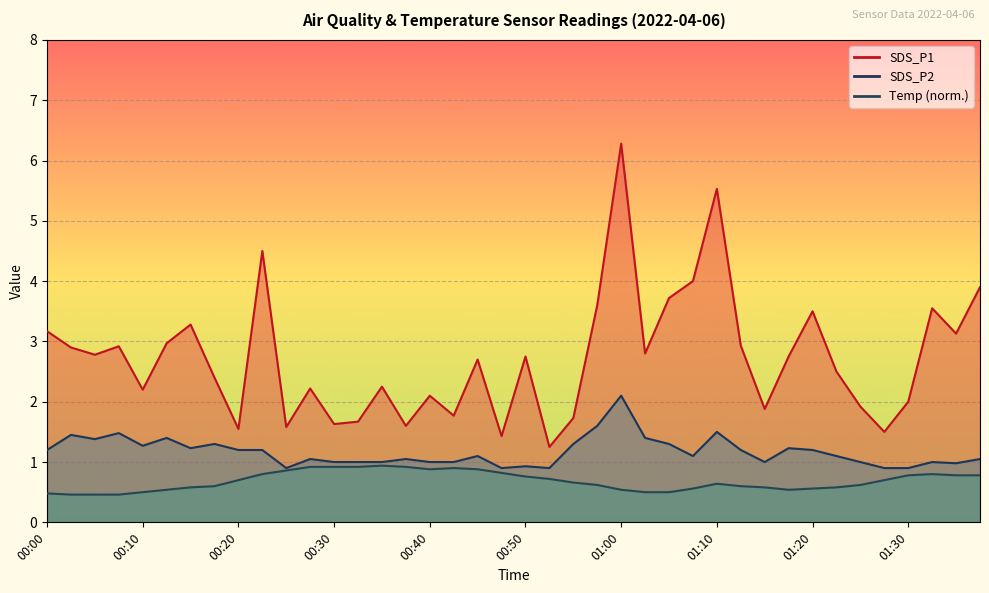

True or false: SDS_P1 has a value of 3.9 at 00:17.

False